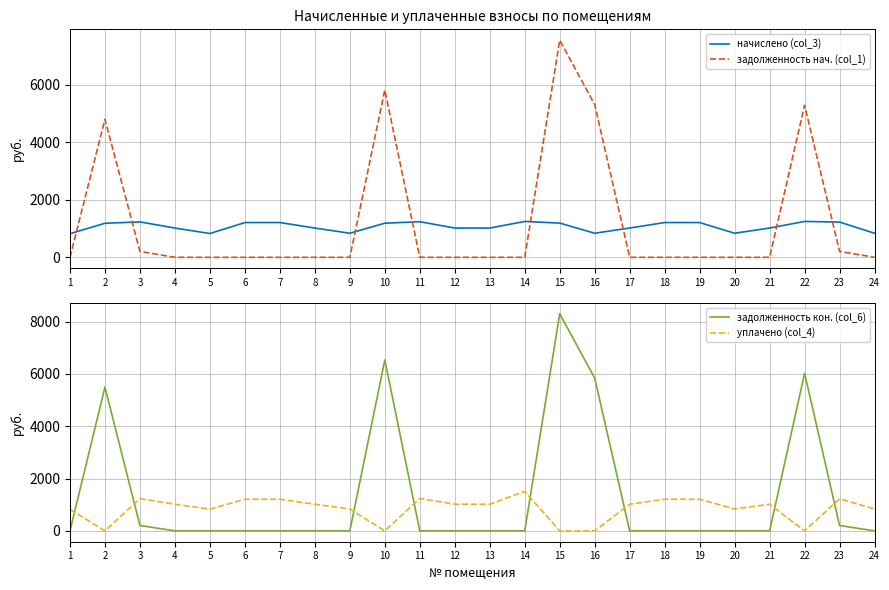

Rank the series at 15 from lowest to highest value.

уплачено (col_4), начислено (col_3), задолженность нач. (col_1), задолженность кон. (col_6)